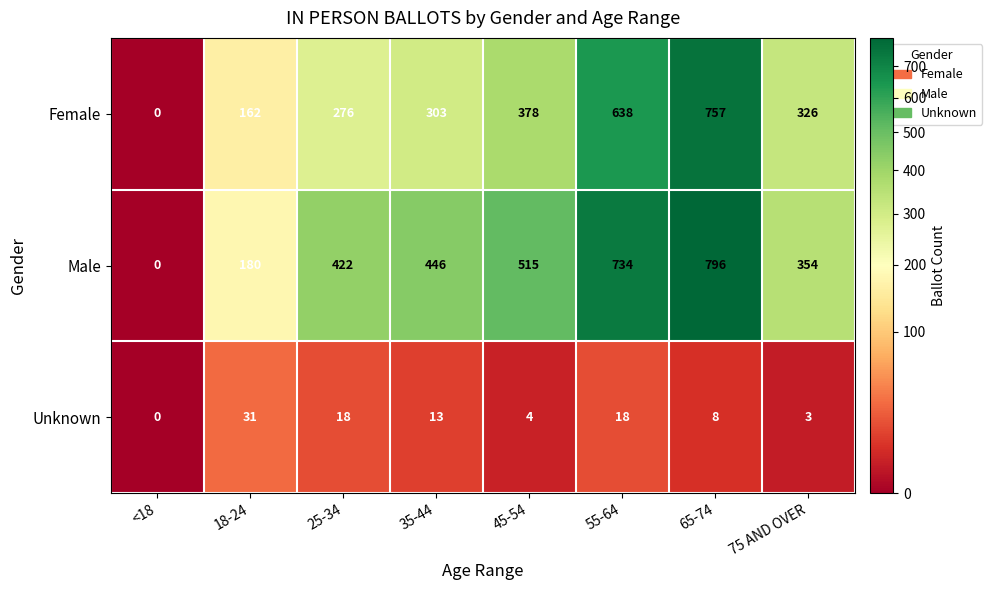

Reading right to left, transcribe all the data shown in this chart.

Female: 75 AND OVER=326	65-74=757	55-64=638	45-54=378	35-44=303	25-34=276	18-24=162	<18=0
Male: 75 AND OVER=354	65-74=796	55-64=734	45-54=515	35-44=446	25-34=422	18-24=180	<18=0
Unknown: 75 AND OVER=3	65-74=8	55-64=18	45-54=4	35-44=13	25-34=18	18-24=31	<18=0